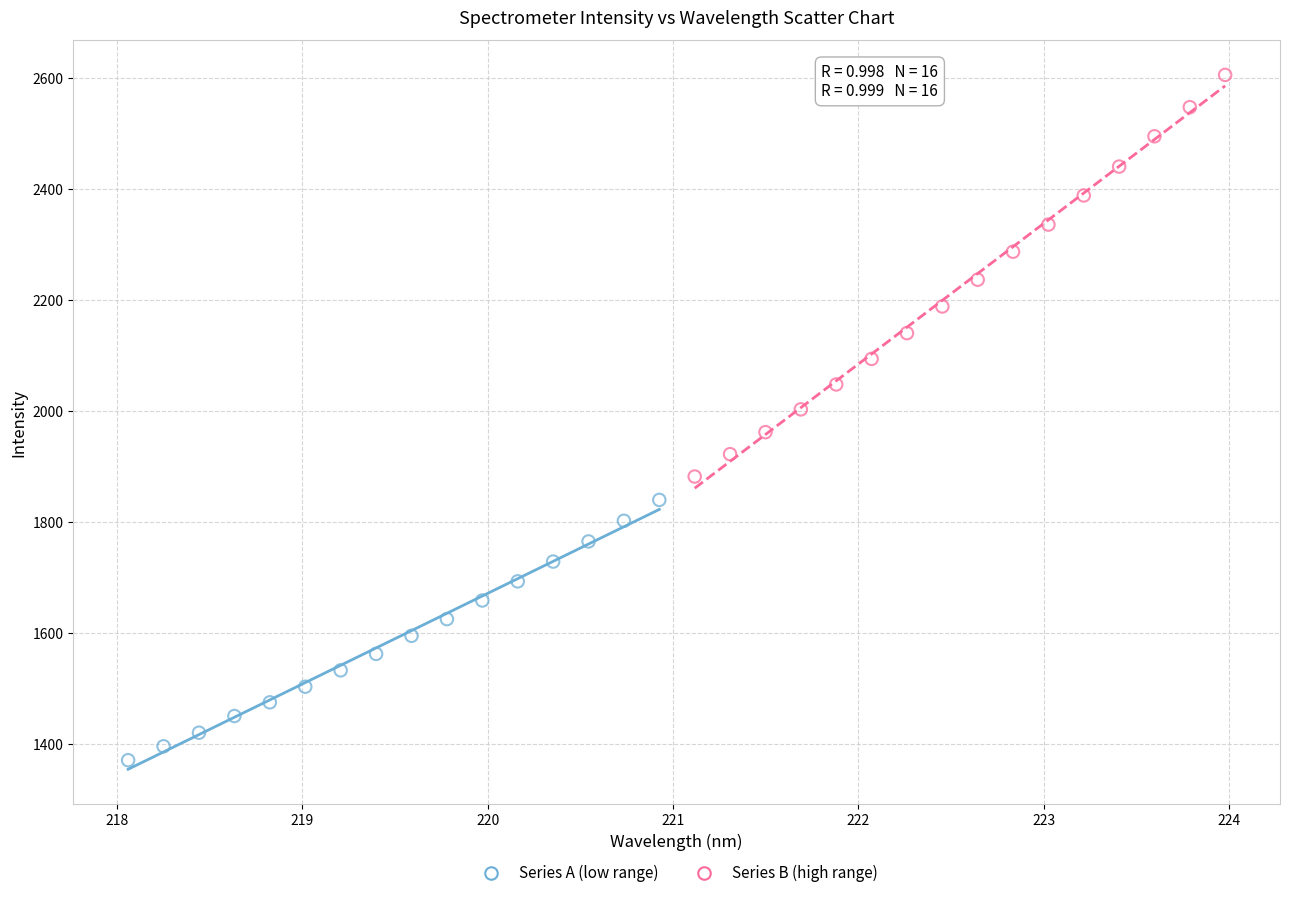

Which series reaches the minimum Y coordinate?

Series A (low range)